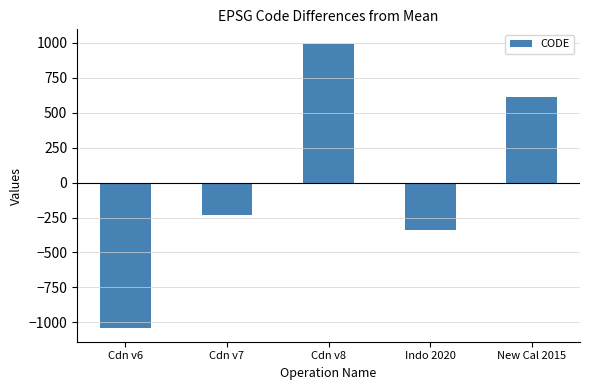

Does the chart contain stacked bars?

No